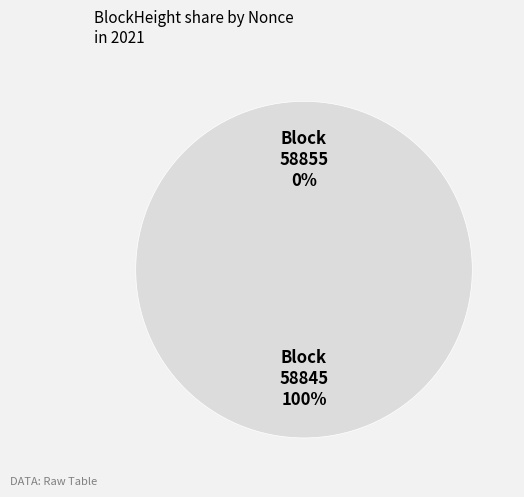

Which has a higher value, 58855 or 58845?

58845